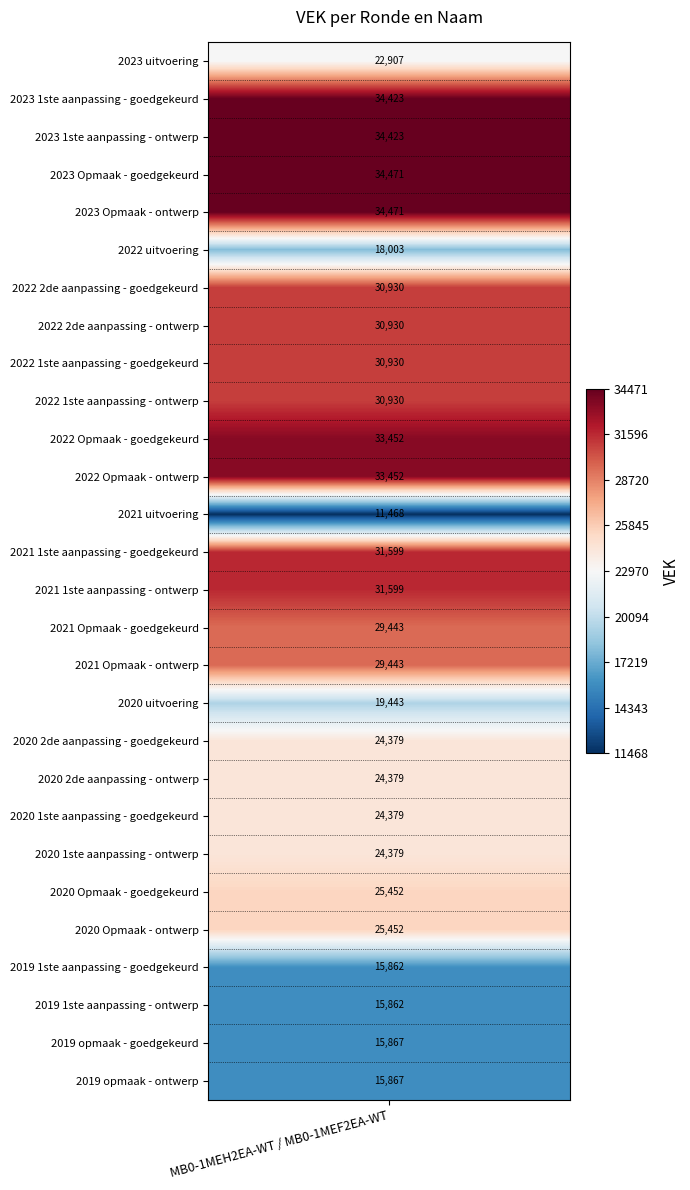

Rank the categories by value from highest to lowest.

2023 Opmaak - goedgekeurd, 2023 Opmaak - ontwerp, 2023 1ste aanpassing - goedgekeurd, 2023 1ste aanpassing - ontwerp, 2022 Opmaak - goedgekeurd, 2022 Opmaak - ontwerp, 2021 1ste aanpassing - goedgekeurd, 2021 1ste aanpassing - ontwerp, 2022 2de aanpassing - goedgekeurd, 2022 2de aanpassing - ontwerp, 2022 1ste aanpassing - goedgekeurd, 2022 1ste aanpassing - ontwerp, 2021 Opmaak - goedgekeurd, 2021 Opmaak - ontwerp, 2020 Opmaak - goedgekeurd, 2020 Opmaak - ontwerp, 2020 2de aanpassing - goedgekeurd, 2020 2de aanpassing - ontwerp, 2020 1ste aanpassing - goedgekeurd, 2020 1ste aanpassing - ontwerp, 2023 uitvoering, 2020 uitvoering, 2022 uitvoering, 2019 opmaak - goedgekeurd, 2019 opmaak - ontwerp, 2019 1ste aanpassing - goedgekeurd, 2019 1ste aanpassing - ontwerp, 2021 uitvoering